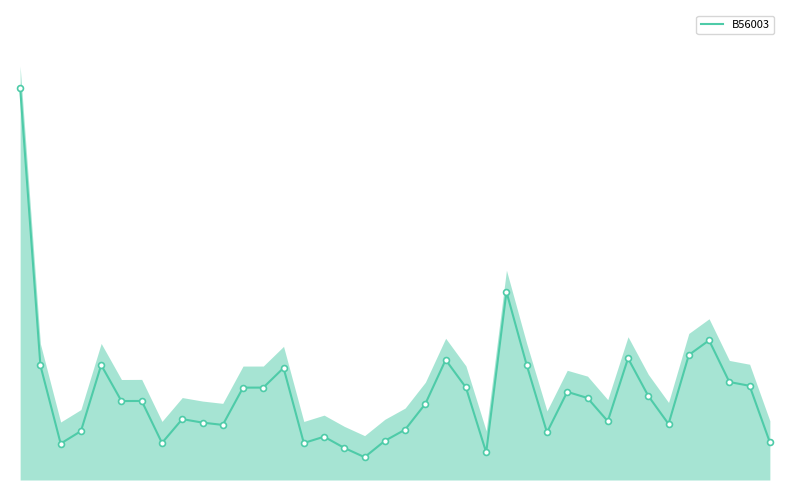

Between 31 and 20, which is larger?

31